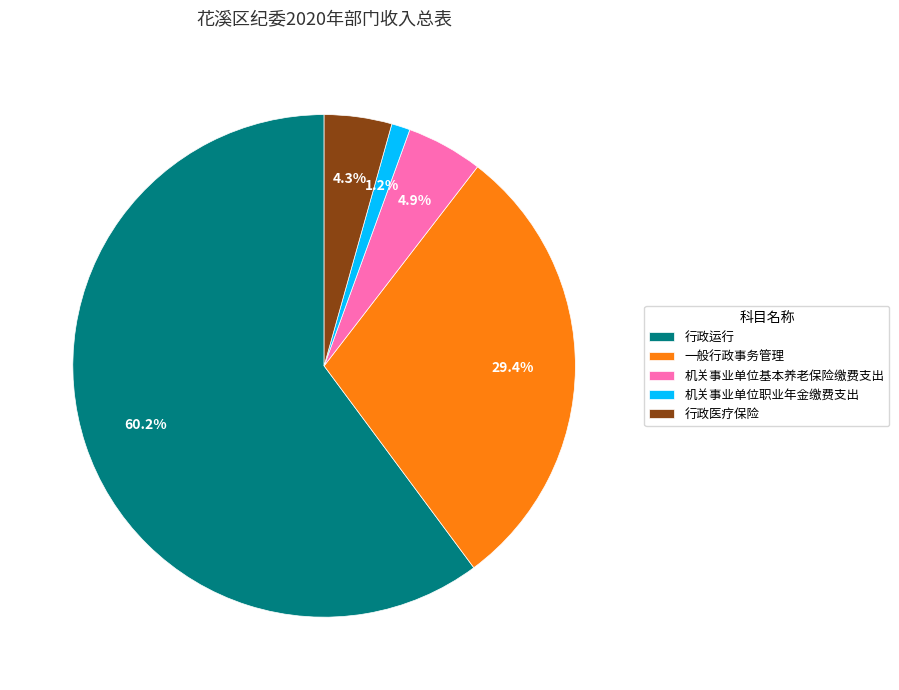

Rank the categories by value from highest to lowest.

行政运行, 一般行政事务管理, 机关事业单位基本养老保险缴费支出, 行政医疗保险, 机关事业单位职业年金缴费支出